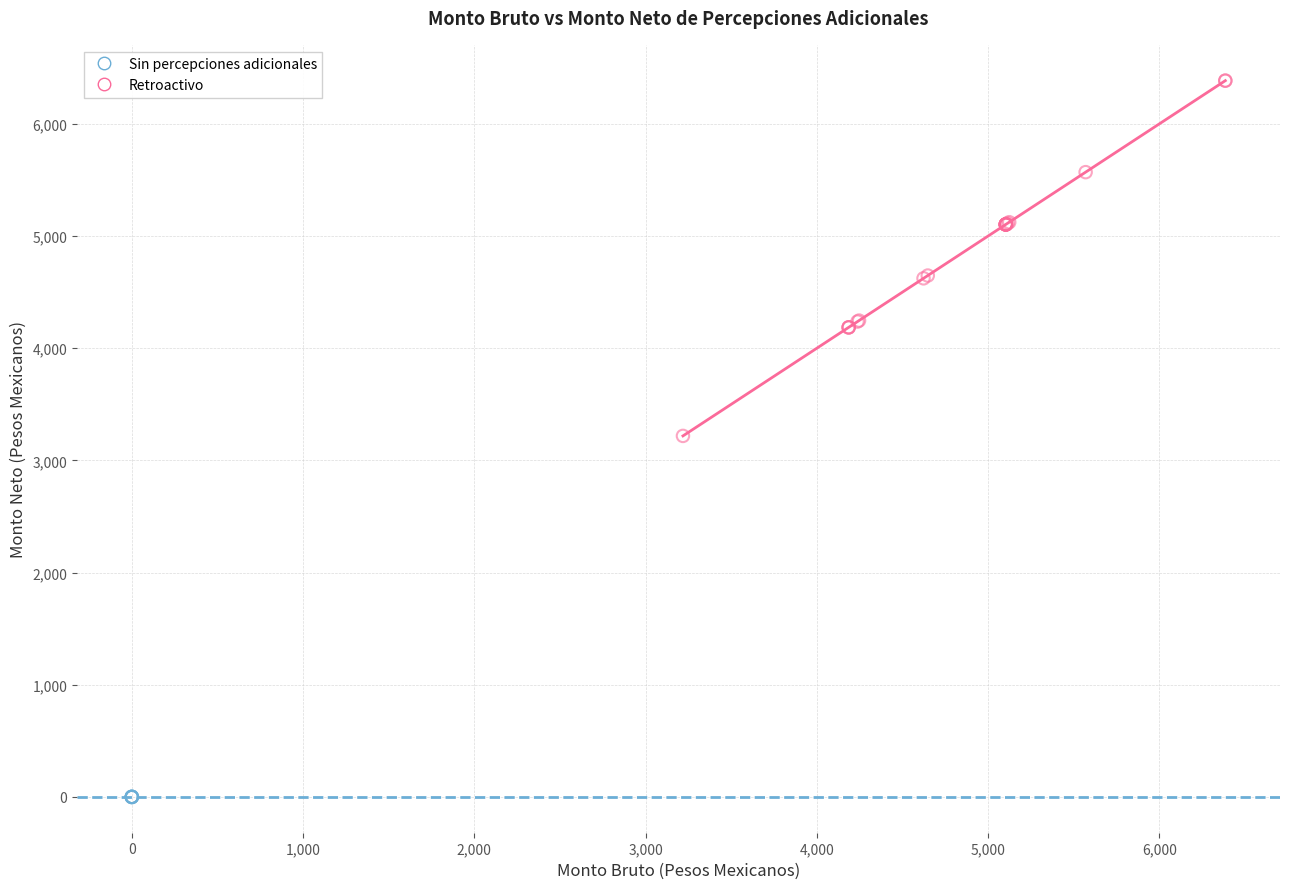

Which series reaches the maximum Y coordinate?

Retroactivo